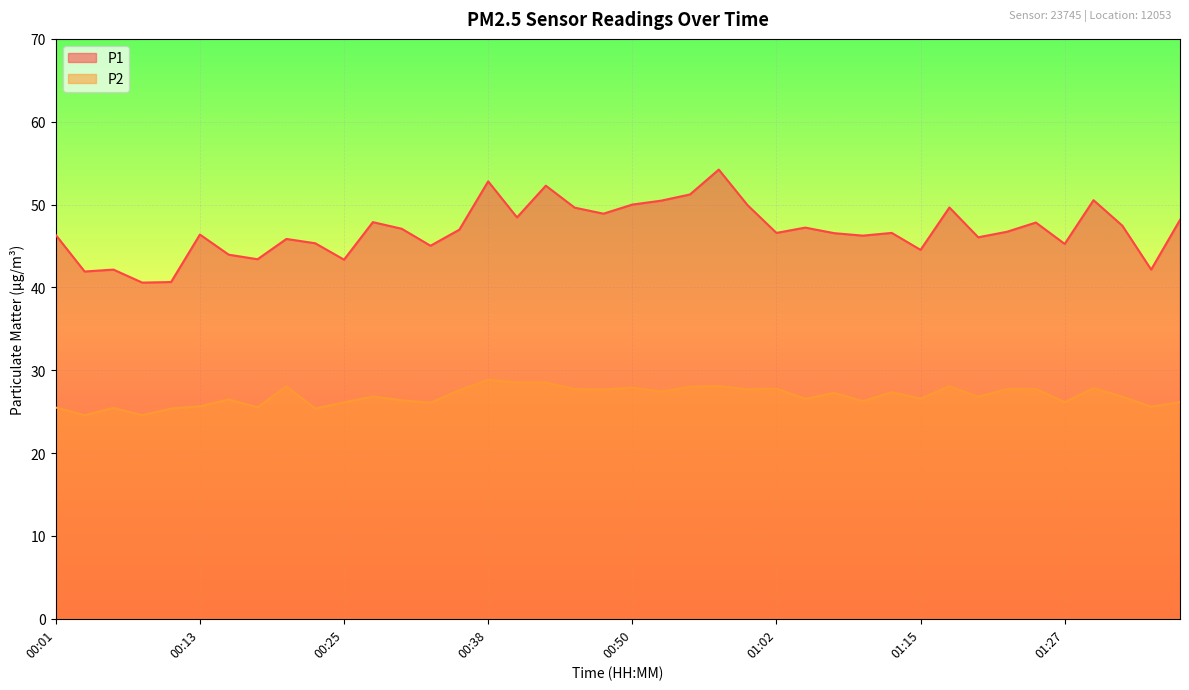

Which category has the lowest value in the P2 series?

00:03